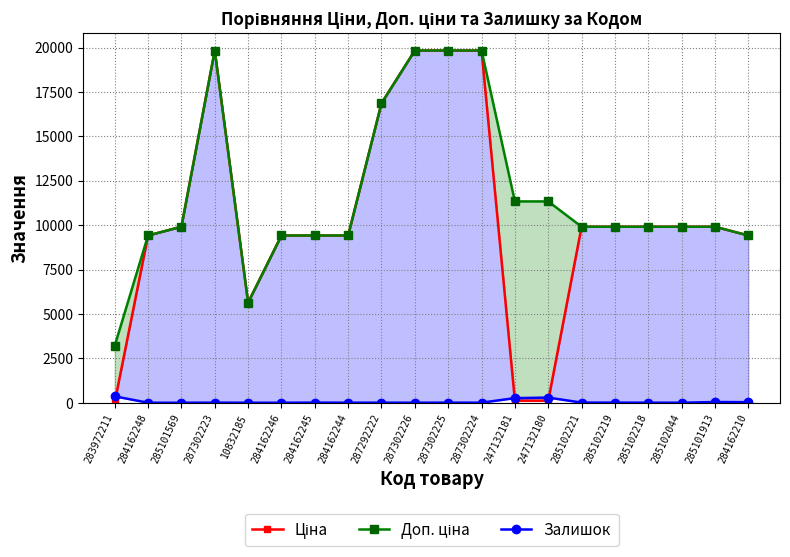

Is it true that Ціна equals 6438.4 at 285102219?

False